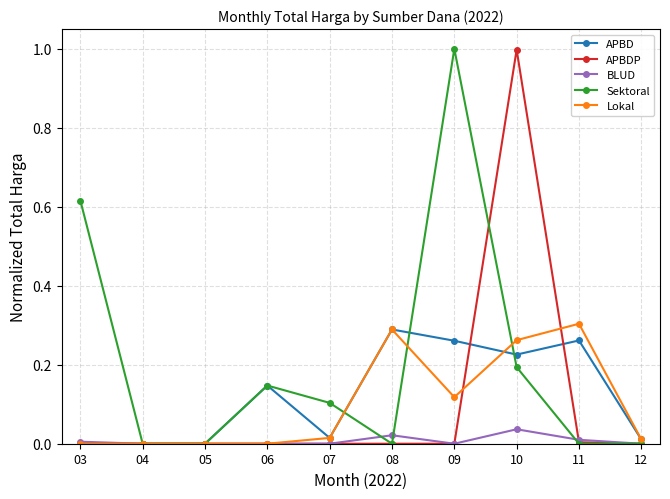

What are all the series names shown in the legend?

APBD, APBDP, BLUD, Sektoral, Lokal